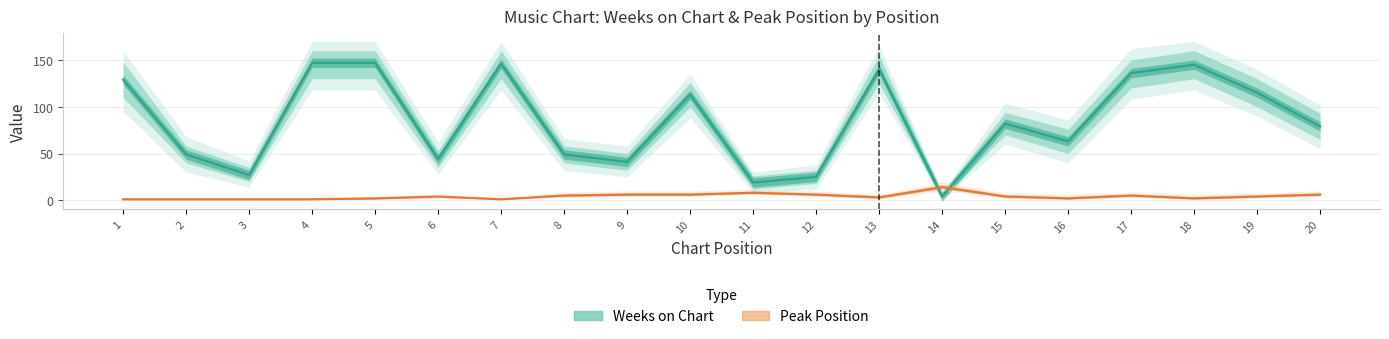

True or false: Peak Position and Weeks on Chart cross at least once.

True